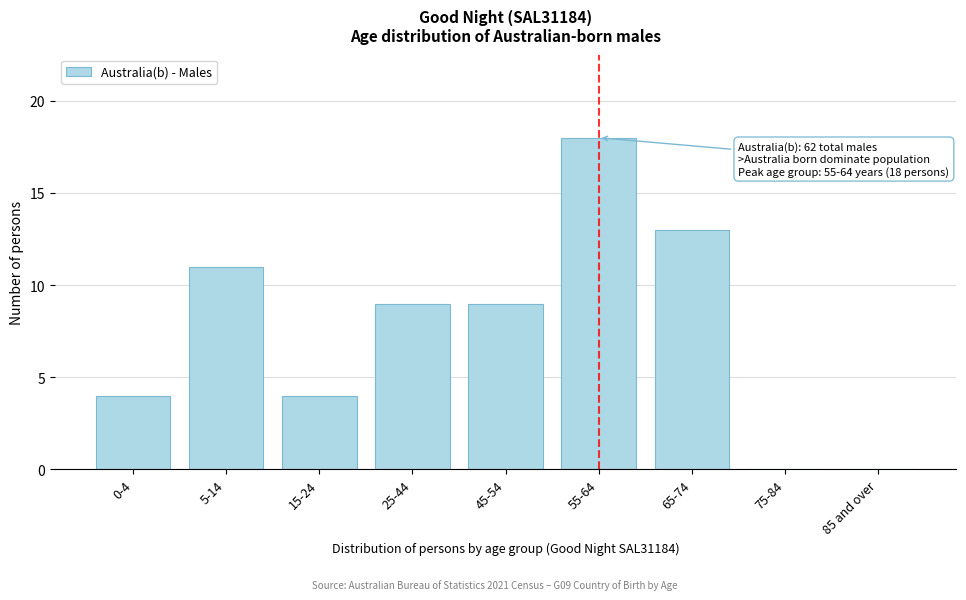

Reading left to right, extract all data points from this chart.

0-4=4	5-14=11	15-24=4	25-44=9	45-54=9	55-64=18	65-74=13	75-84=0	85 and over=0